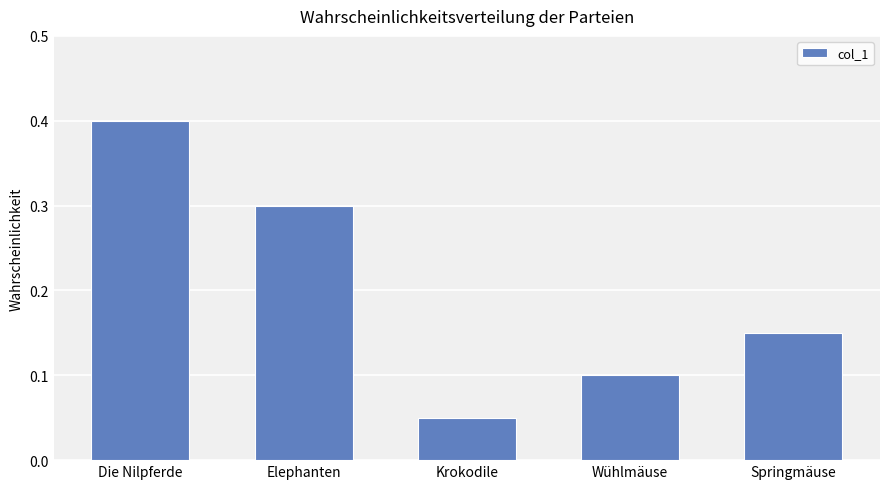

At which category does the chart reach its minimum across all series?

Krokodile